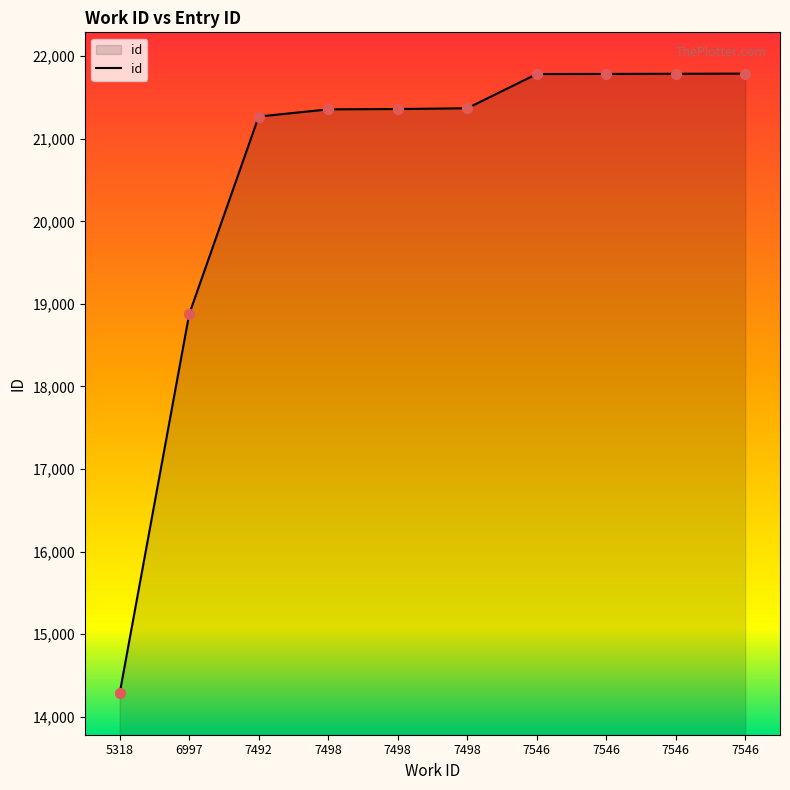

Approximately how many times larger is the value at 7498 compared to 7546?

1.0